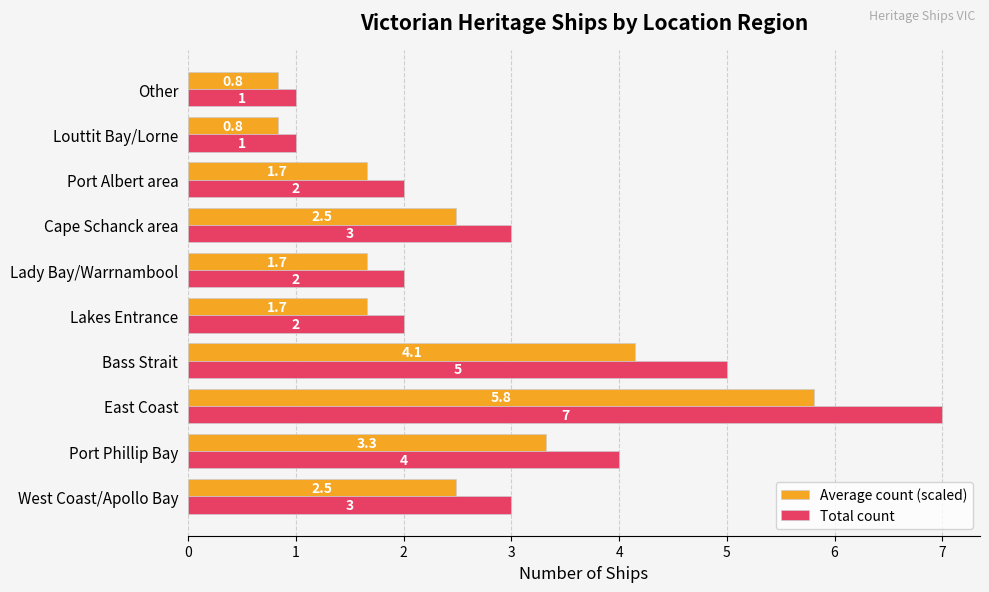

Where is Total count nearest to the value 4?

Port Phillip Bay